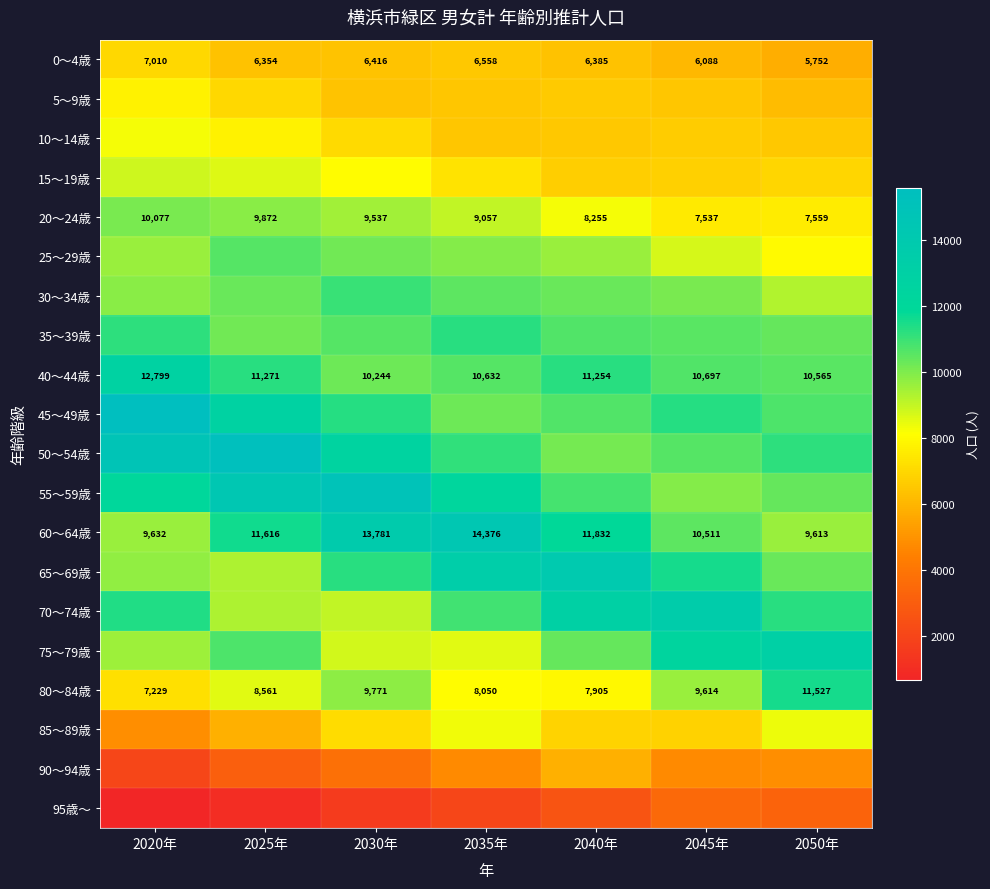

What is the average value of the 20～24歳 series?

8842